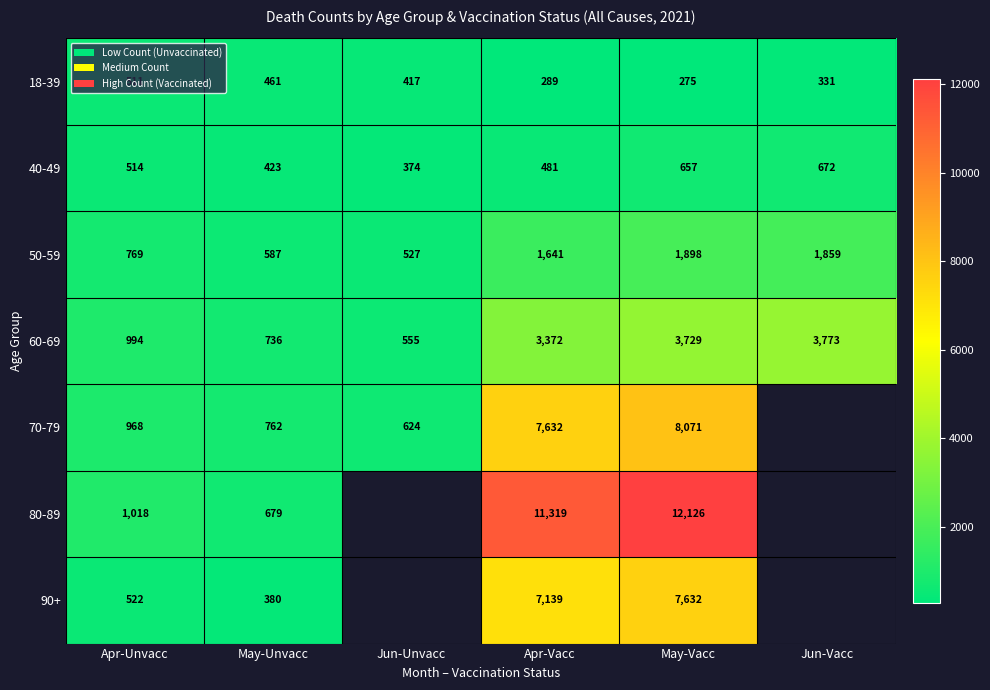

What is the difference between the highest and lowest values at May-Unvacc?

382